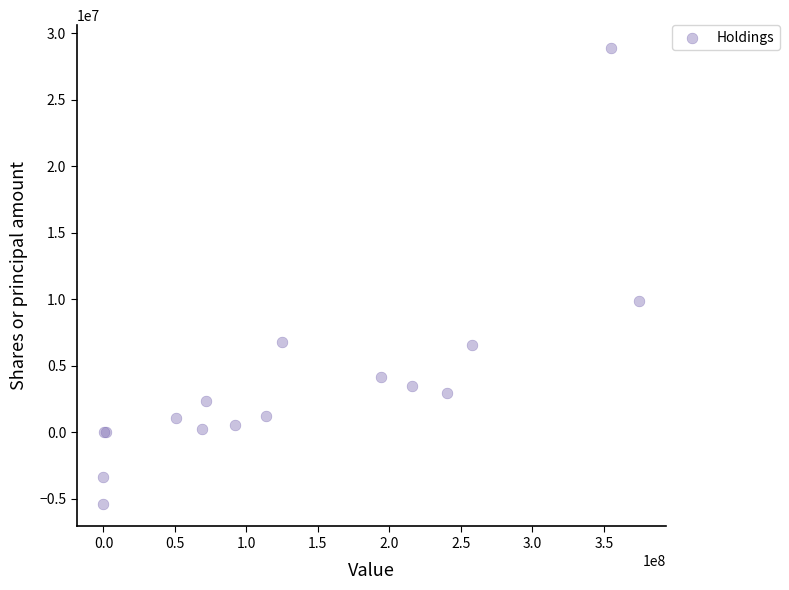

What Y value in the scatter plot is closest to 11772492?

9855331